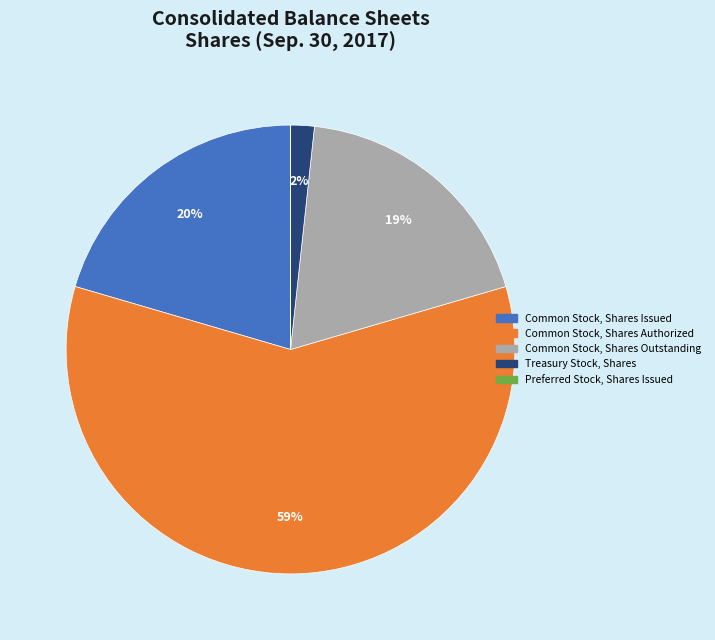

True or false: Common Stock, Shares Authorized accounts for 59% of the total.

True